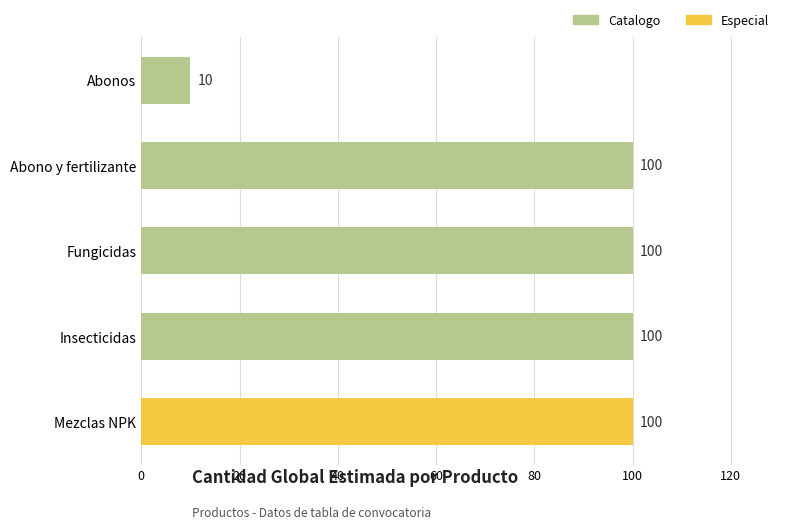

What is the approximate value at Abonos, to the nearest 5?

10